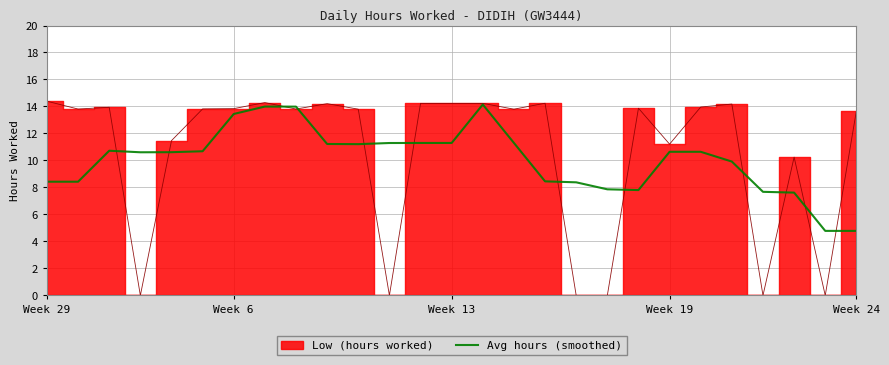

What is the change in value from 11 to 18?

-3.4